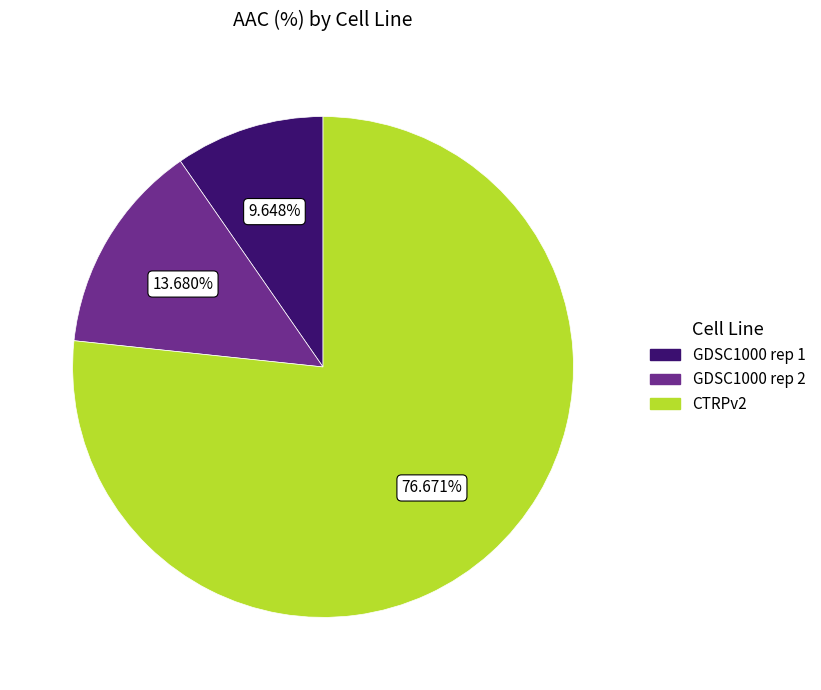

What is the largest slice in the pie chart?

CTRPv2